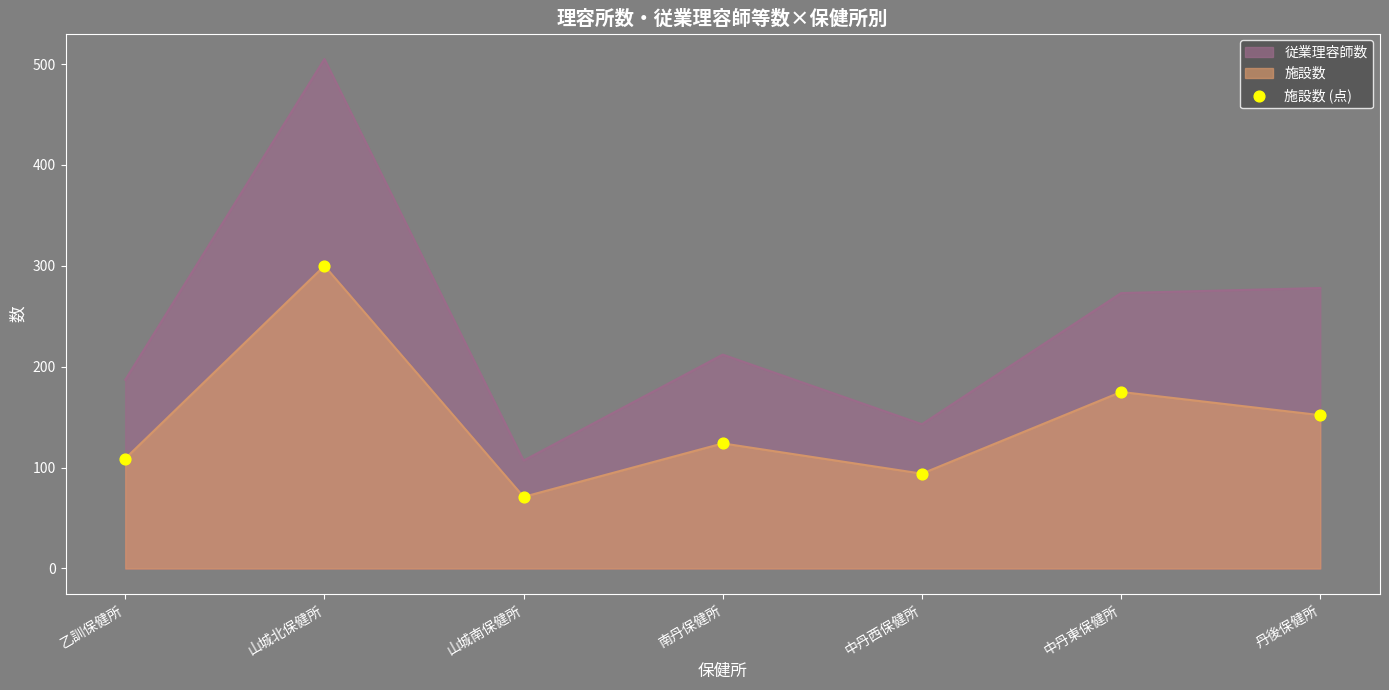

Which series has the widest spread of values?

従業理容師数